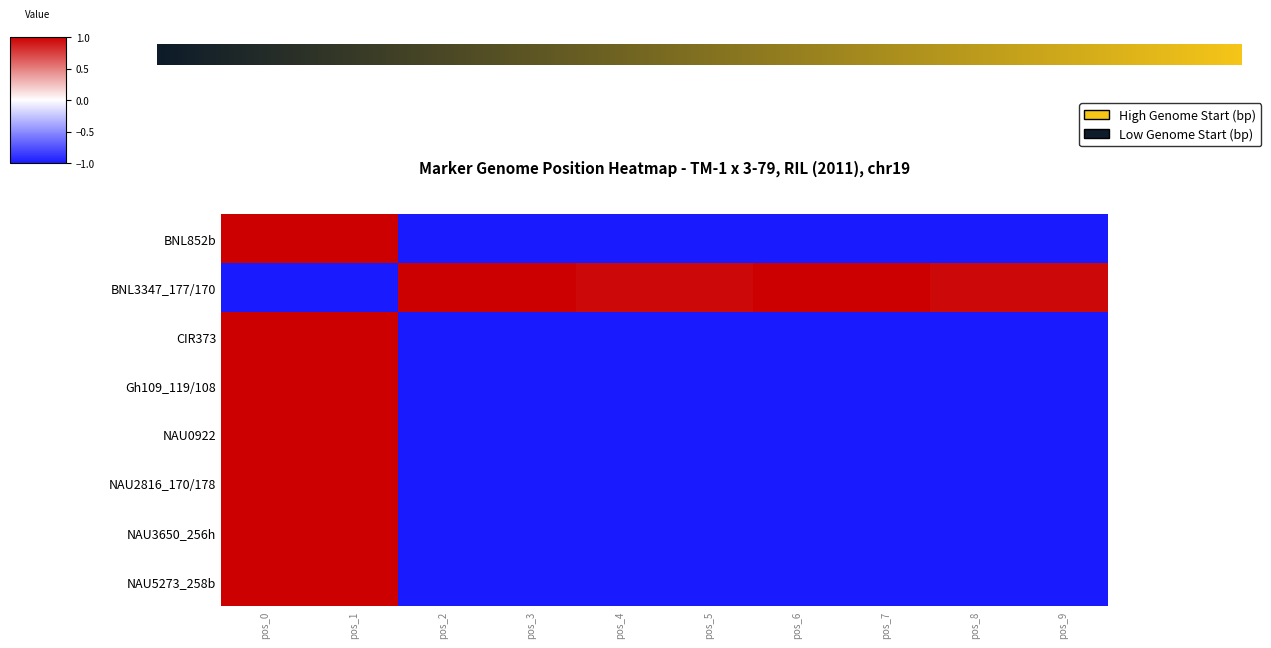

Reading left to right, what are all the values shown in this chart?

BNL852b: 1.0	1.0	-1.0	-1.0	-1.0	-1.0	-1.0	-1.0	-1.0	-1.0
BNL3347_177/170: -1.0	-1.0	1.0	1.0	1.0	1.0	1.0	1.0	1.0	1.0
CIR373: 1.0	1.0	-1.0	-1.0	-1.0	-1.0	-1.0	-1.0	-1.0	-1.0
Gh109_119/108: 1.0	1.0	-1.0	-1.0	-1.0	-1.0	-1.0	-1.0	-1.0	-1.0
NAU0922: 1.0	1.0	-1.0	-1.0	-1.0	-1.0	-1.0	-1.0	-1.0	-1.0
NAU2816_170/178: 1.0	1.0	-1.0	-1.0	-1.0	-1.0	-1.0	-1.0	-1.0	-1.0
NAU3650_256h: 1.0	1.0	-1.0	-1.0	-1.0	-1.0	-1.0	-1.0	-1.0	-1.0
NAU5273_258b: 1.0	1.0	-1.0	-1.0	-1.0	-1.0	-1.0	-1.0	-1.0	-1.0